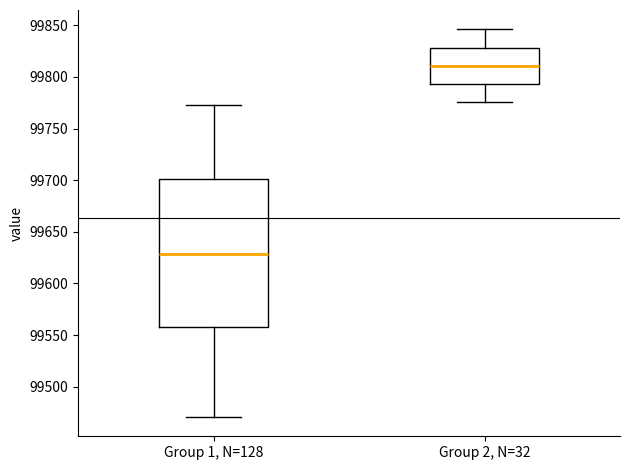

Which box's median line is the lowest?

Group 1, N=128